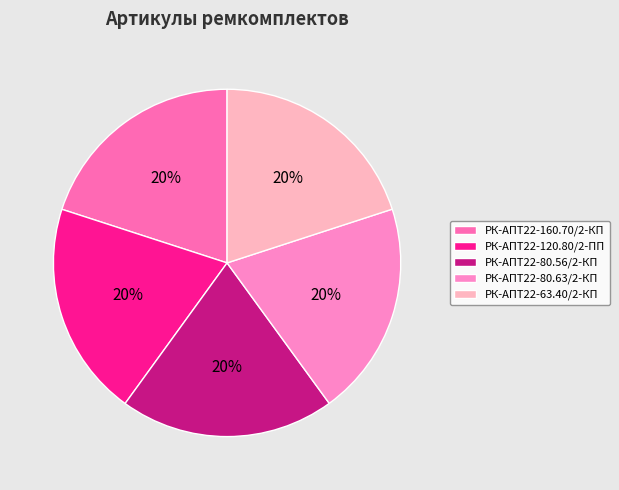

How many segments does this pie chart have?

5